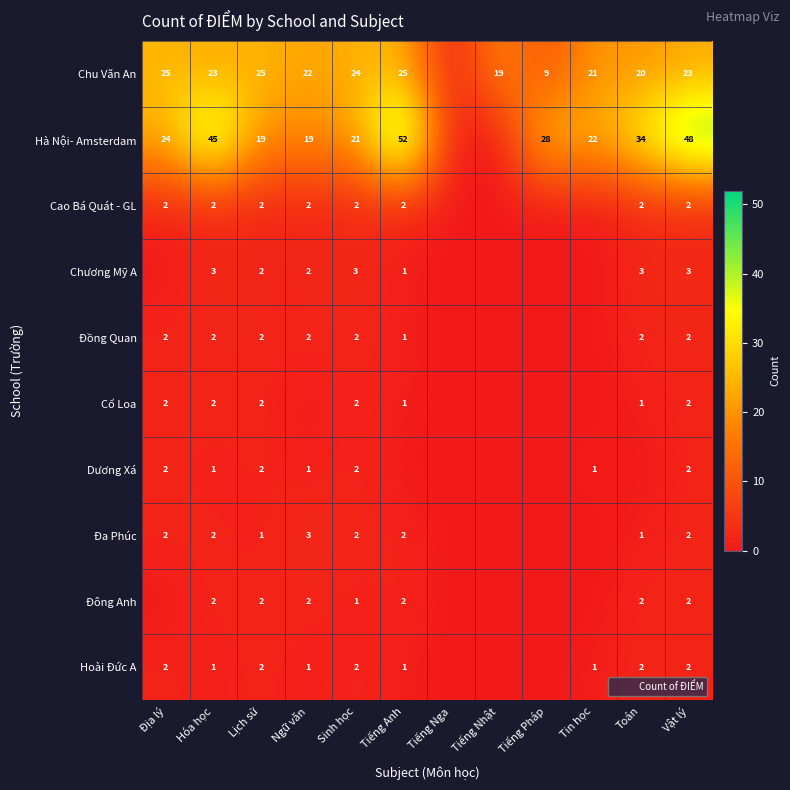

The Hà Nội- Amsterdam series shows 52 at Tiếng Anh. True or false?

True